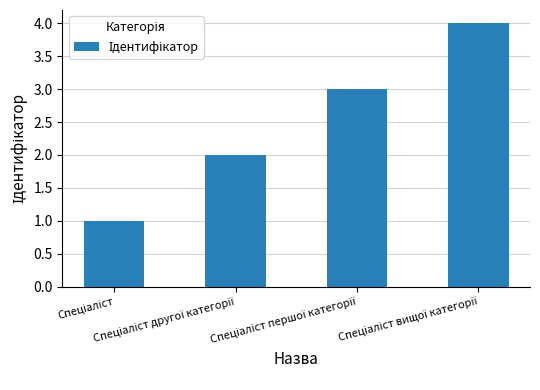

What is the difference between the maximum and minimum values?

3